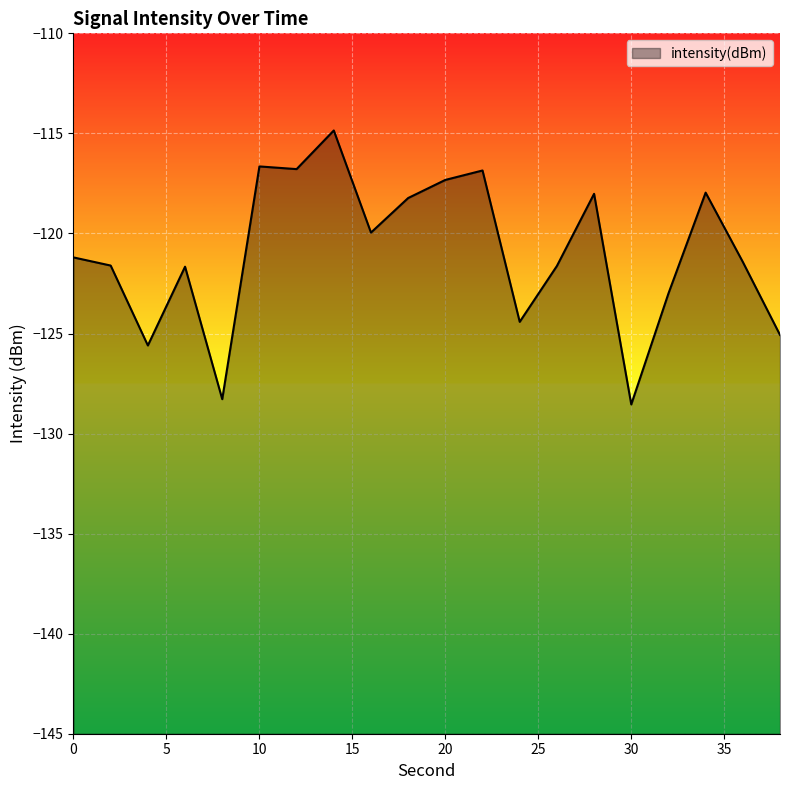

Reading right to left, extract all data points from this chart.

-125.1	-121.4	-118.0	-123.0	-128.5	-118.0	-121.6	-124.4	-116.9	-117.3	-118.2	-120.0	-114.9	-116.8	-116.7	-128.3	-121.7	-125.6	-121.6	-121.2